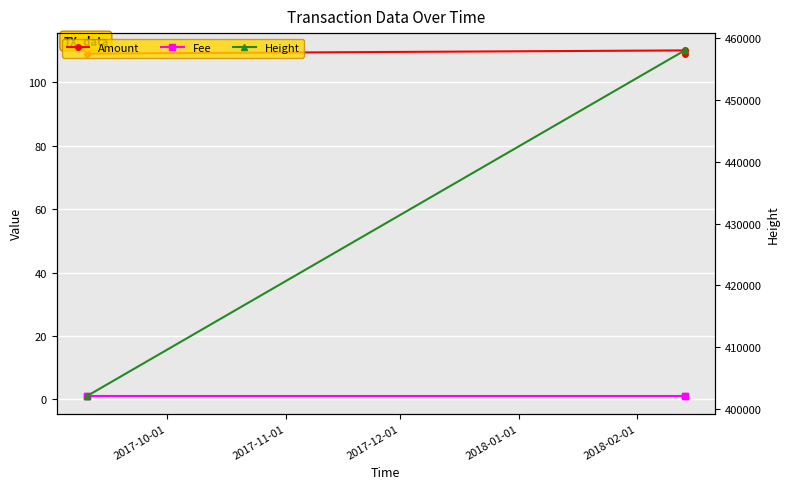

True or false: Amount and Height intersect in this chart.

False